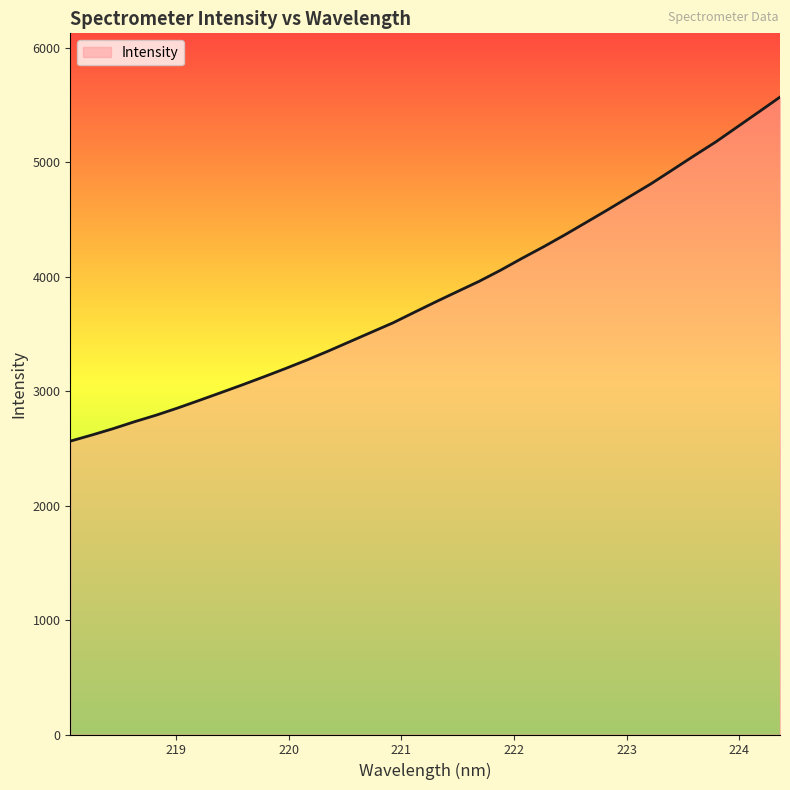

What is the minimum value shown in the chart?

2563.2